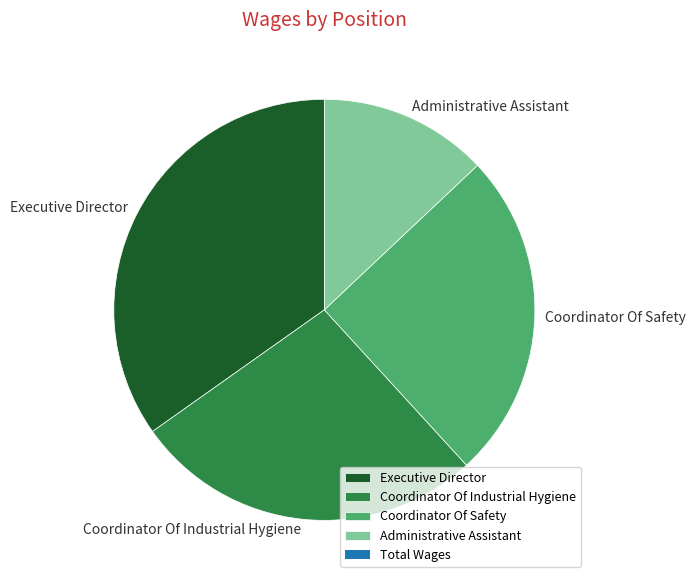

What is the largest slice in the pie chart?

Executive Director